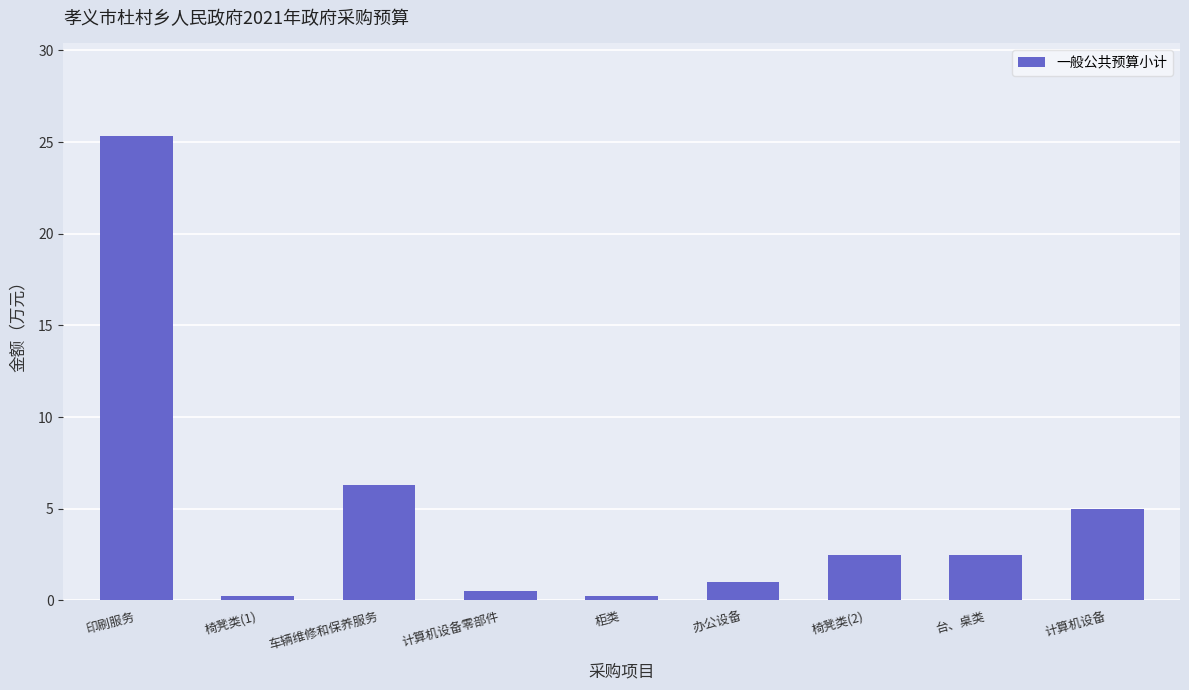

How many categories are shown in the chart?

9